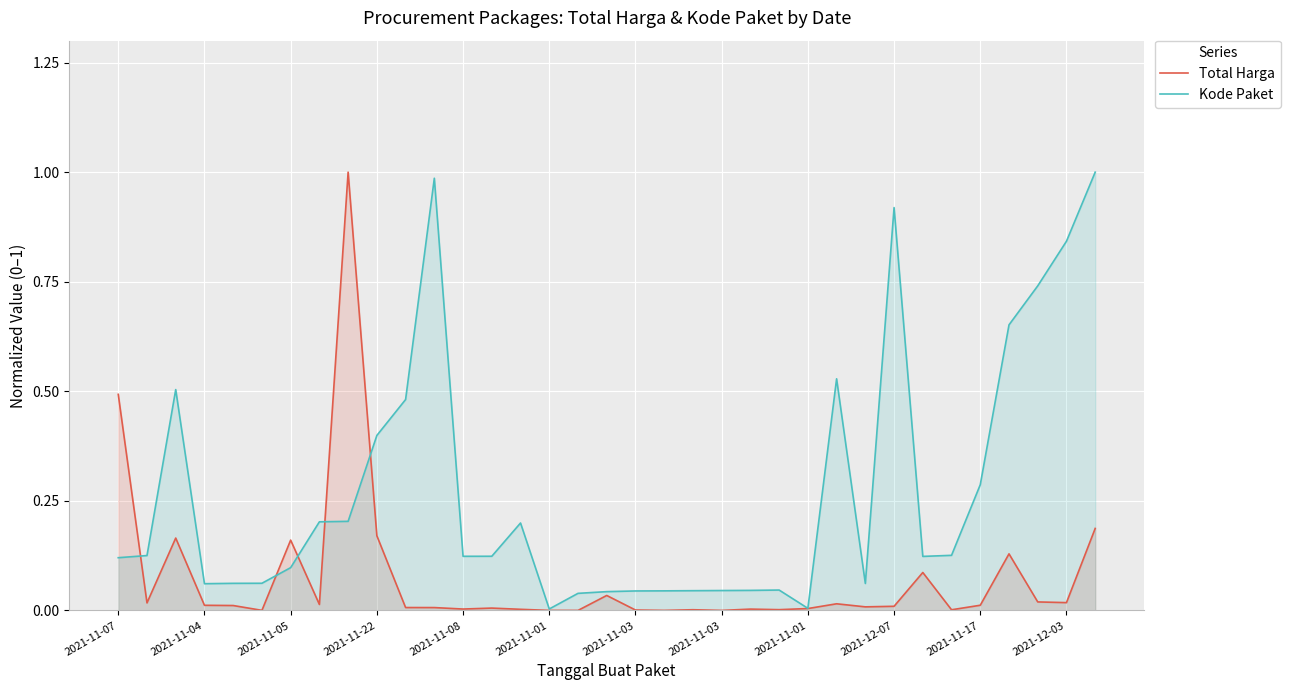

The value of Kode Paket at 25 is 0.5. True or false?

True